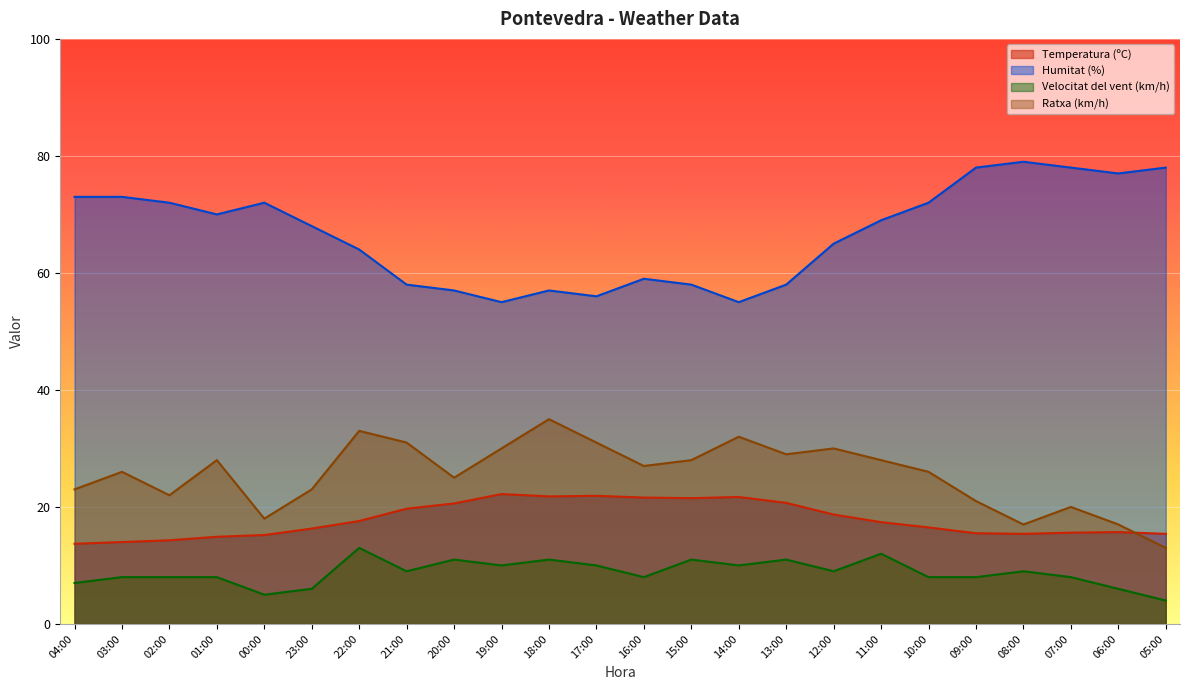

True or false: Ratxa (km/h) has more than 1 interior local peaks.

True